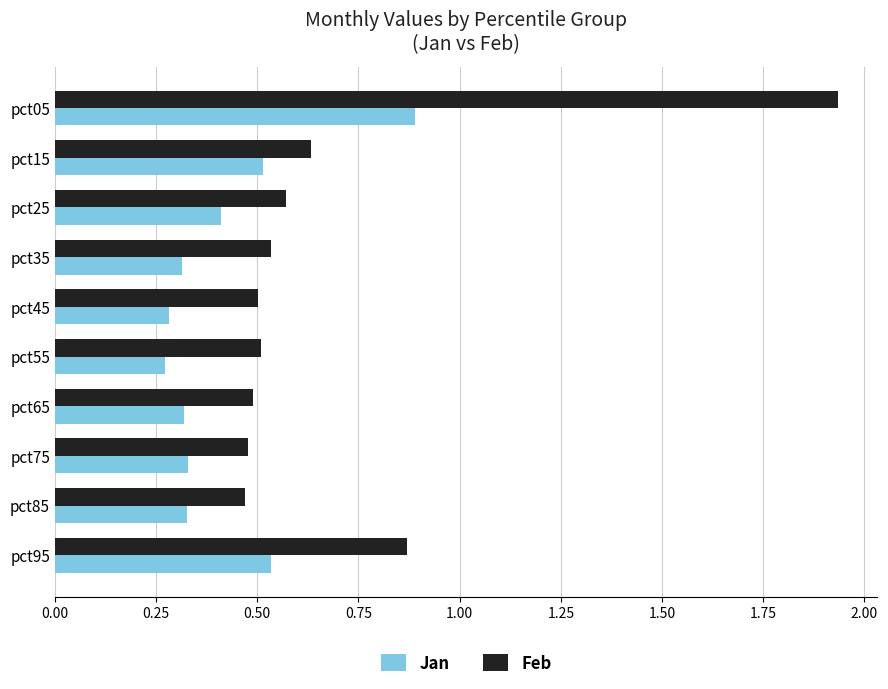

What is the difference between the second highest and second lowest values in the Feb series?

0.4